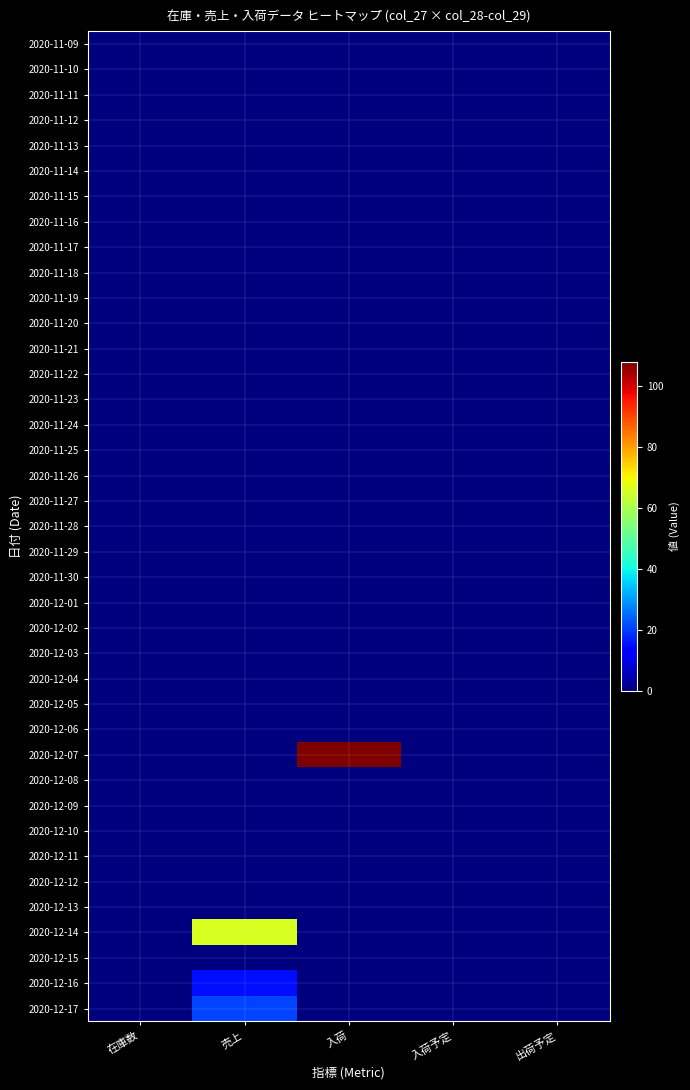

List the series in order of their peak value, highest first.

2020-12-07, 2020-12-14, 2020-12-17, 2020-12-16, 2020-11-09, 2020-11-10, 2020-11-11, 2020-11-12, 2020-11-13, 2020-11-14, 2020-11-15, 2020-11-16, 2020-11-17, 2020-11-18, 2020-11-19, 2020-11-20, 2020-11-21, 2020-11-22, 2020-11-23, 2020-11-24, 2020-11-25, 2020-11-26, 2020-11-27, 2020-11-28, 2020-11-29, 2020-11-30, 2020-12-01, 2020-12-02, 2020-12-03, 2020-12-04, 2020-12-05, 2020-12-06, 2020-12-08, 2020-12-09, 2020-12-10, 2020-12-11, 2020-12-12, 2020-12-13, 2020-12-15